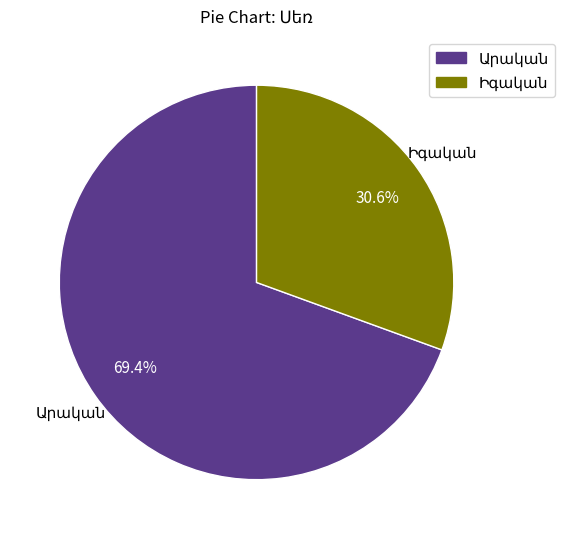

Is there a majority slice in this chart?

Yes